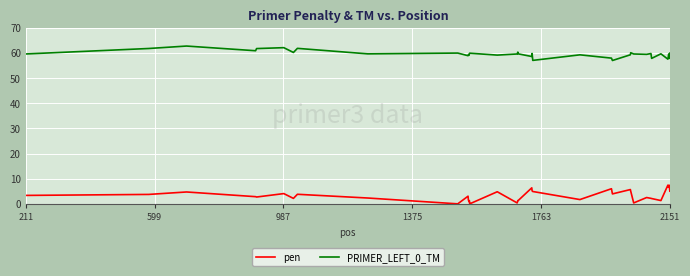

True or false: PRIMER_LEFT_0_TM and pen intersect in this chart.

False